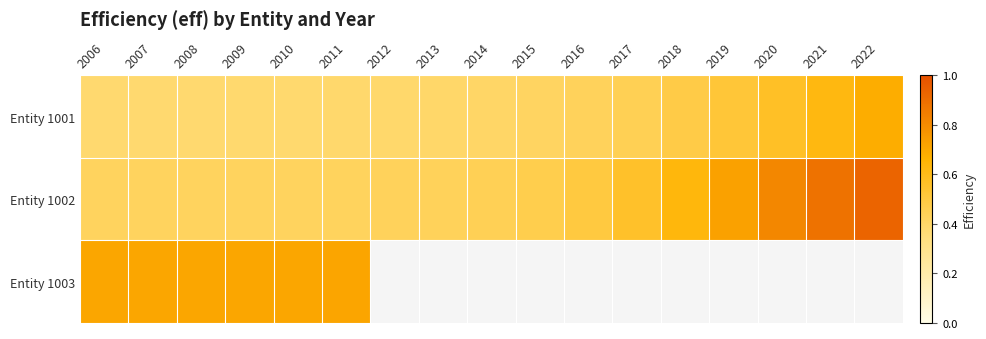

Count the number of data series in this chart.

3